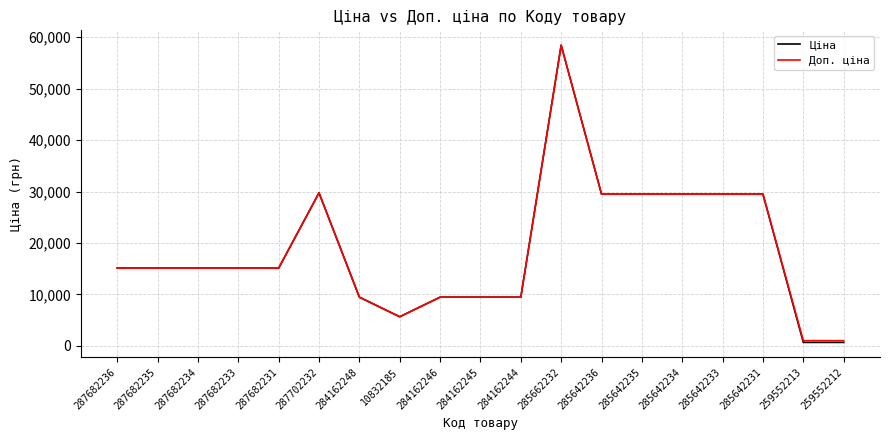

At which category does the chart reach its peak across all series?

285662232